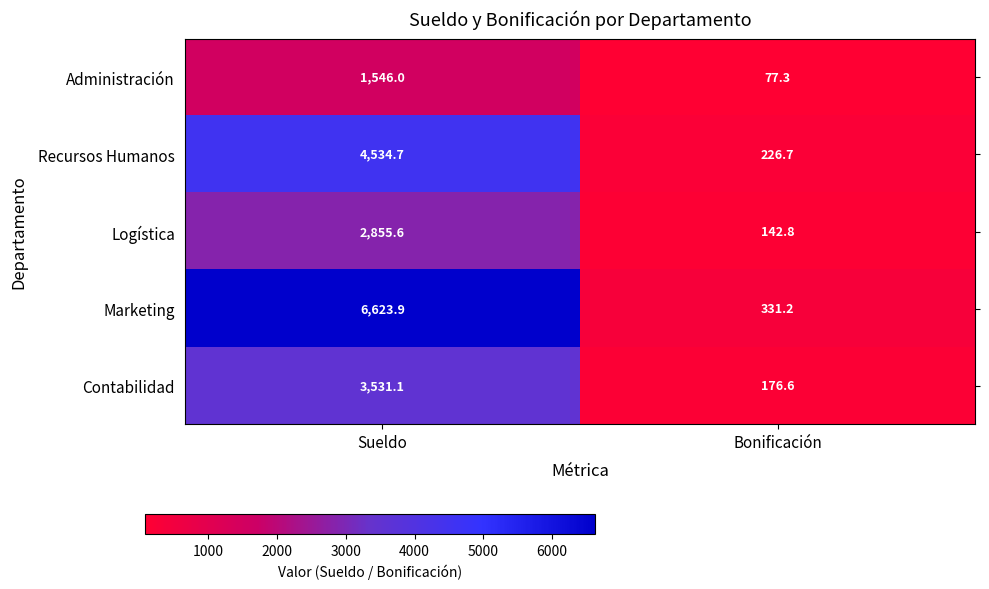

At which label is Logística closest to 1499?

Bonificación